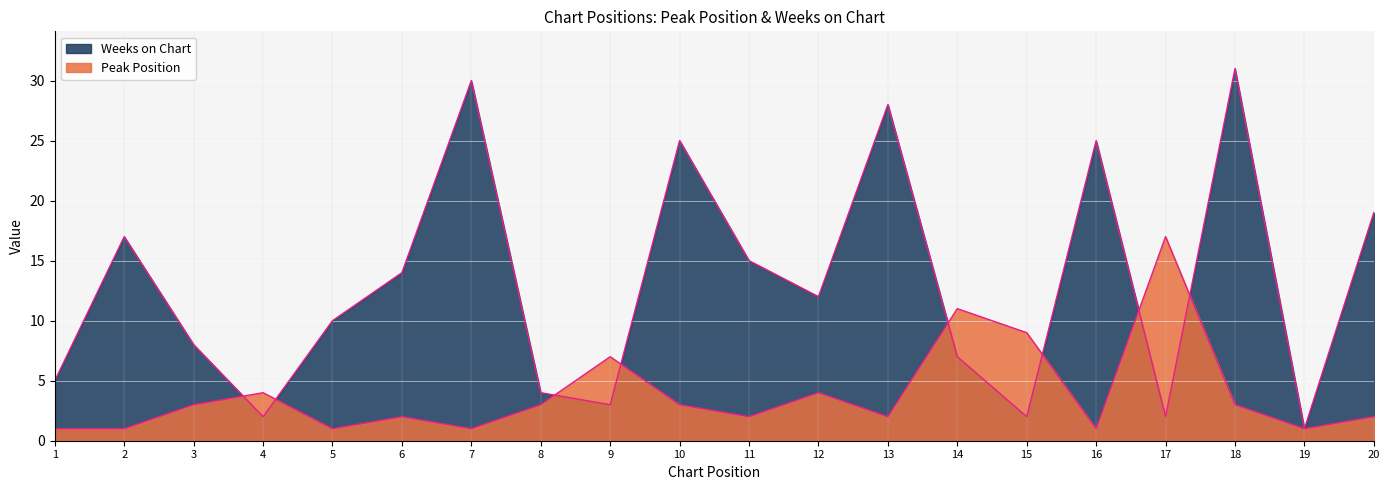

True or false: Peak Position has more than 0 points higher than both neighbors.

True